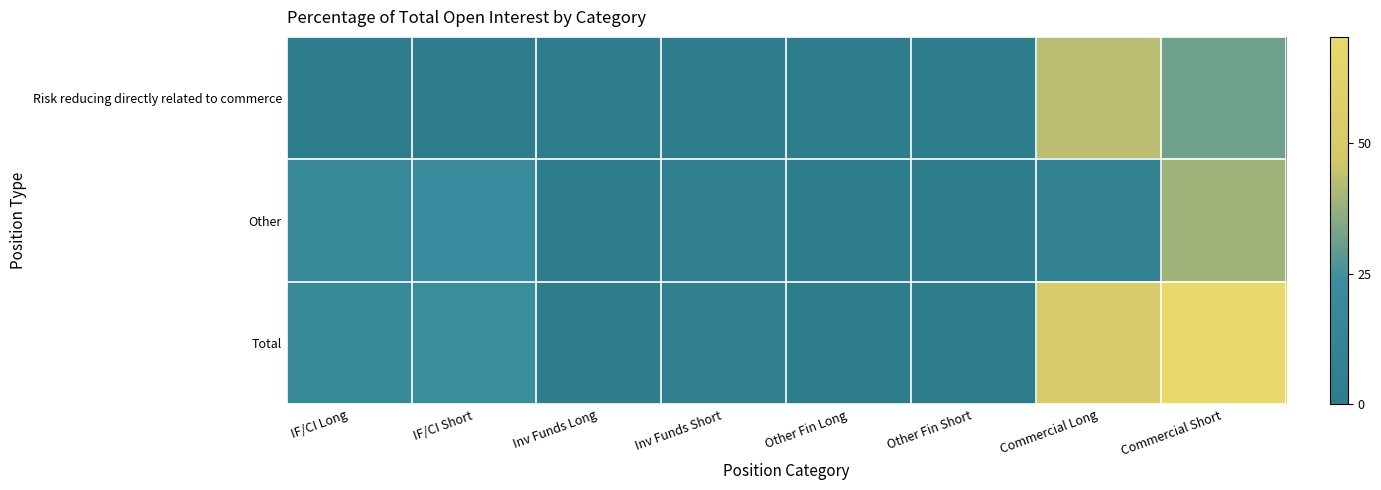

Reading left to right, list all the values displayed in this chart.

Risk reducing directly related to commerce: IF/CI Long=0.6	IF/CI Short=0.6	Inv Funds Long=0.0	Inv Funds Short=0.0	Other Fin Long=0.0	Other Fin Short=0.0	Commercial Long=42.9	Commercial Short=31.5
Other: IF/CI Long=18.3	IF/CI Short=23.1	Inv Funds Long=2.3	Inv Funds Short=4.8	Other Fin Long=0.0	Other Fin Short=0.0	Commercial Long=6.6	Commercial Short=38.7
Total: IF/CI Long=18.9	IF/CI Short=23.7	Inv Funds Long=2.3	Inv Funds Short=4.8	Other Fin Long=0.0	Other Fin Short=0.0	Commercial Long=49.5	Commercial Short=70.2